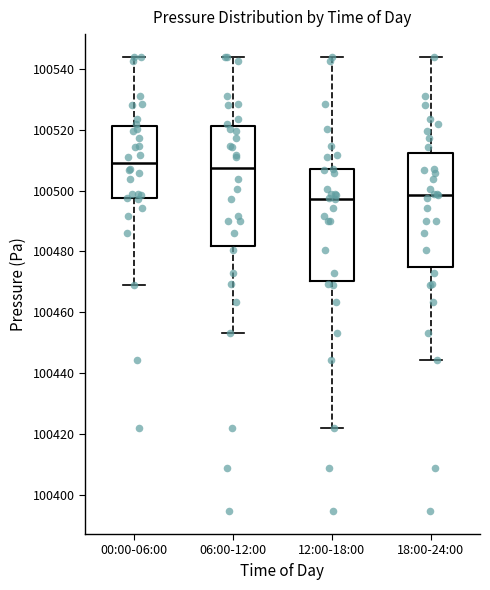

Reading left to right, transcribe this box plot: for each box, give where its median line is, the range the box spans, and where its two whiskers end, as read against the y-axis. The values are not printed on the chart, so give them approximately, as read against the axis.

00:00-06:00: median 100510, box 100498 to 100522, whiskers 100468 to 100544
06:00-12:00: median 100508, box 100482 to 100522, whiskers 100454 to 100544
12:00-18:00: median 100498, box 100470 to 100508, whiskers 100422 to 100544
18:00-24:00: median 100498, box 100474 to 100512, whiskers 100444 to 100544